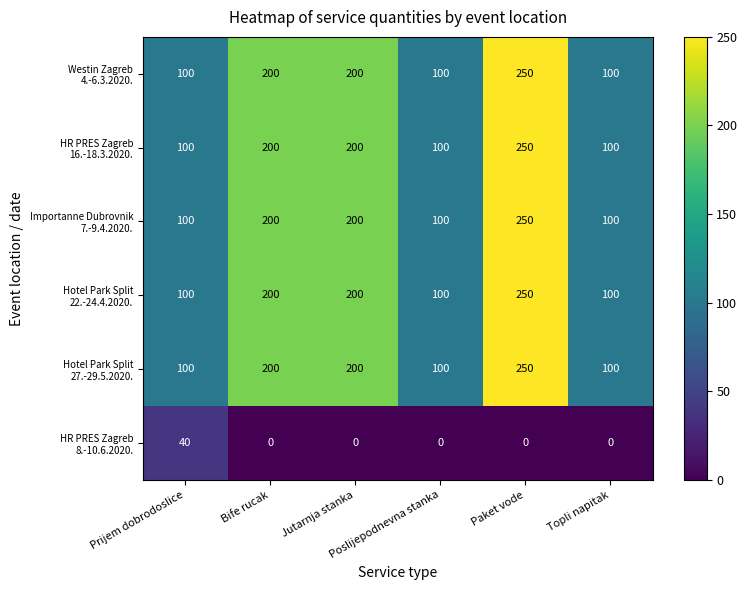

At how many categories does at least one series exceed 188?

3